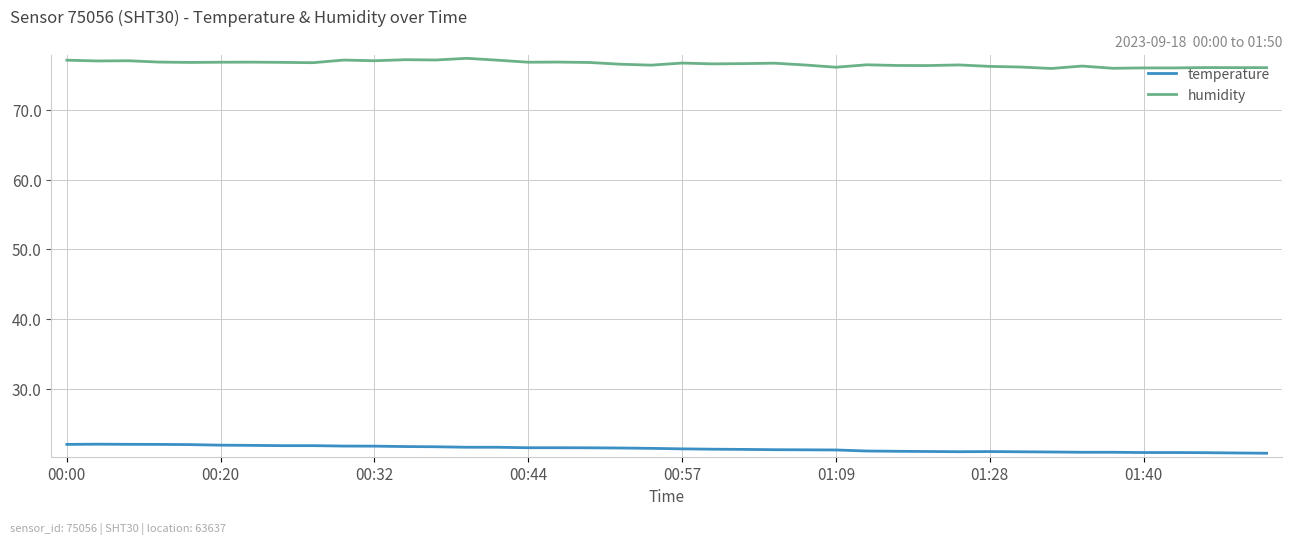

What is the greatest value displayed?

77.4